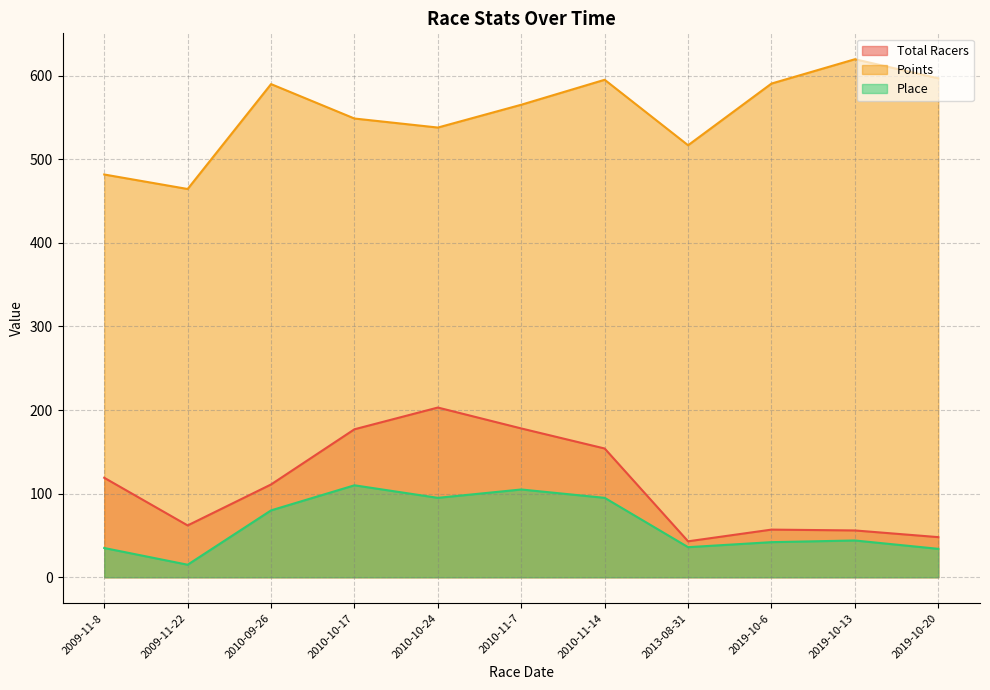

Is it true that Place equals 105.0 at 2010-11-7?

True